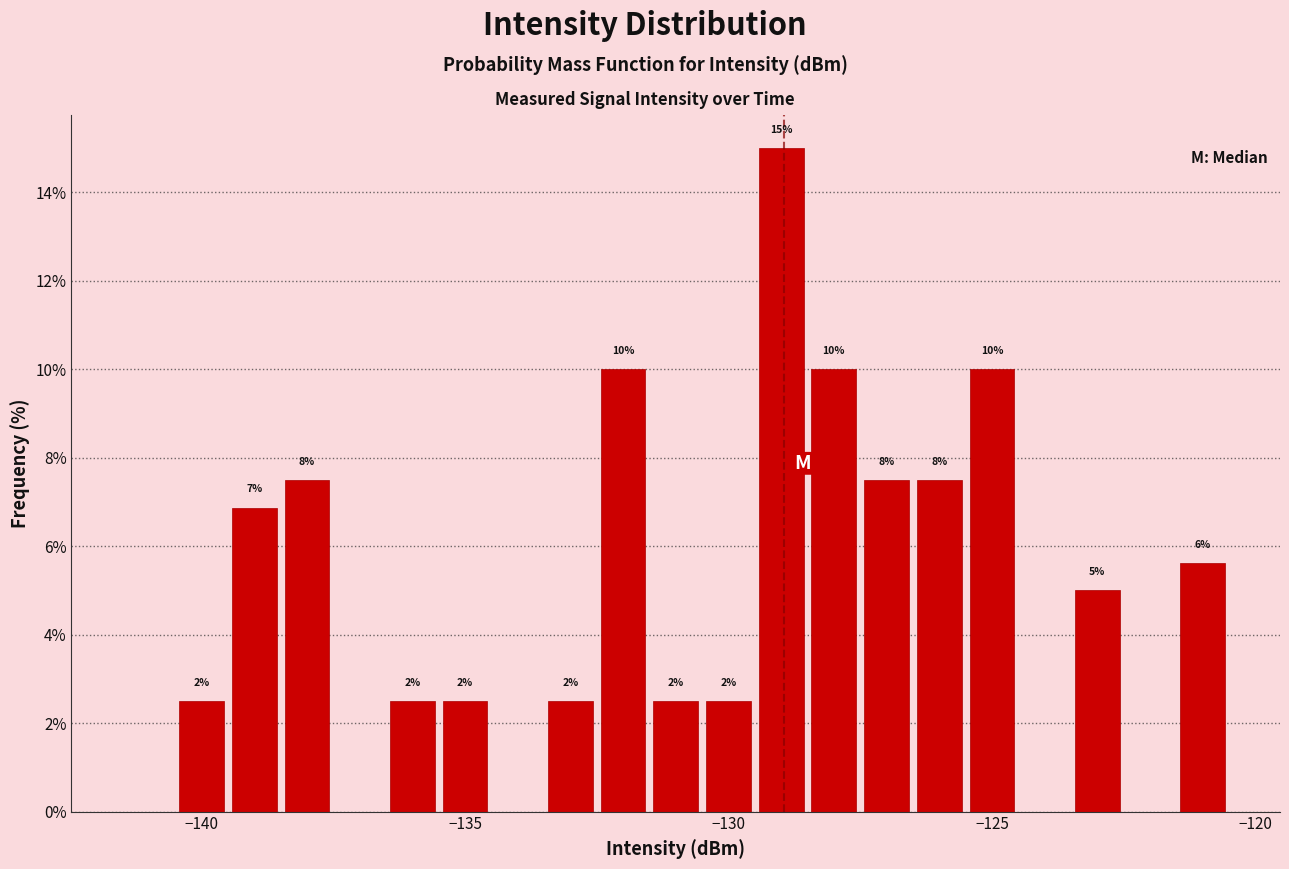

Read against the x-axis, roughly where is the centre of the tallest bar?

-129.0